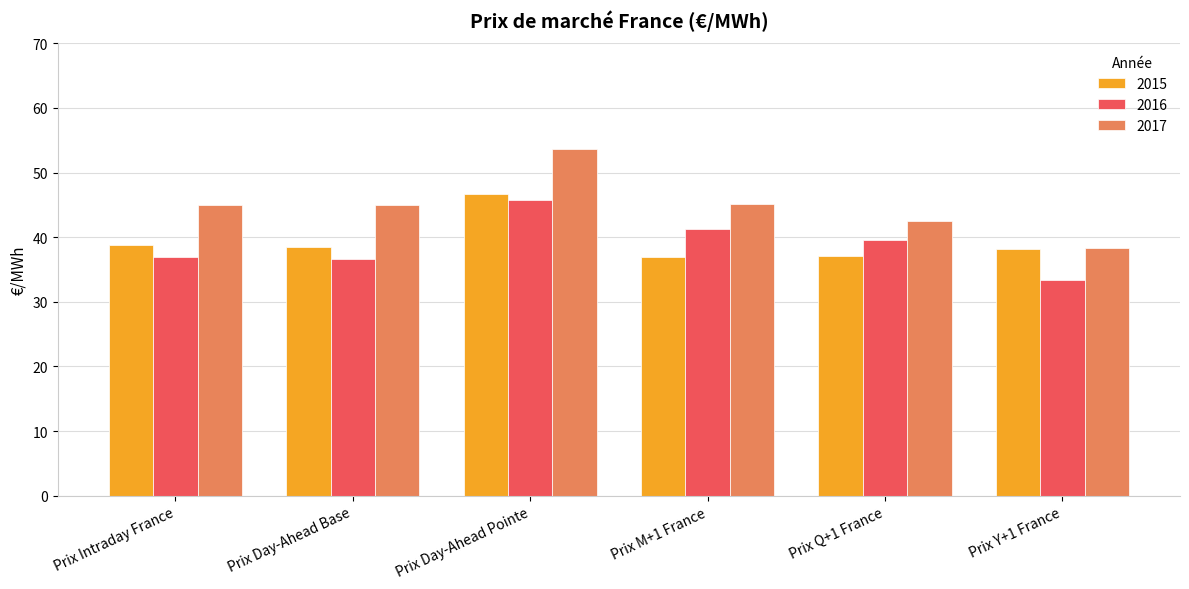

What is the difference between the maximum and minimum values in the 2017 series?

15.4